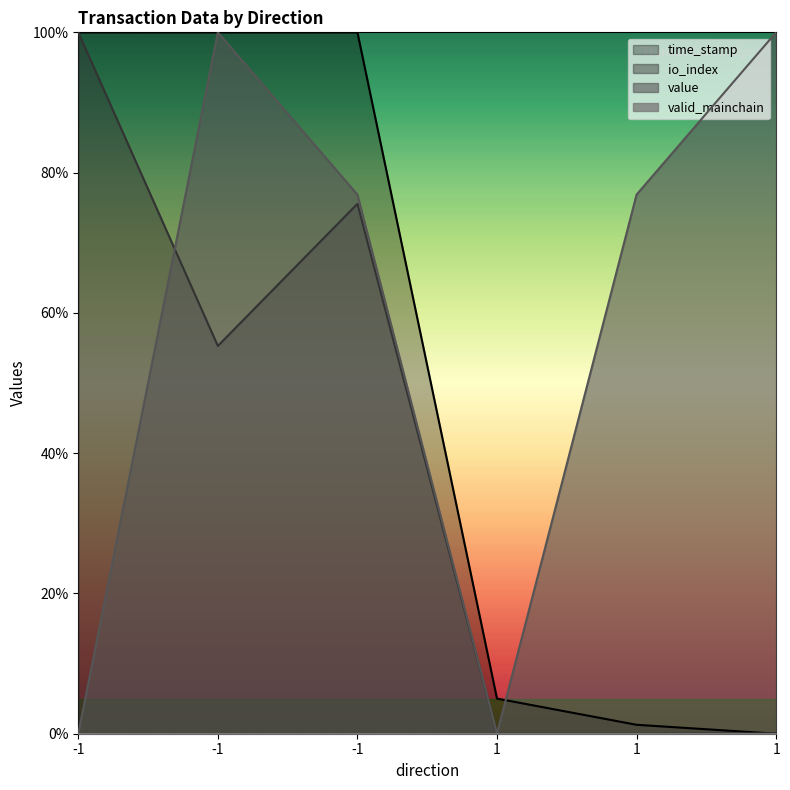

What is the average value of the time_stamp series?

0.5